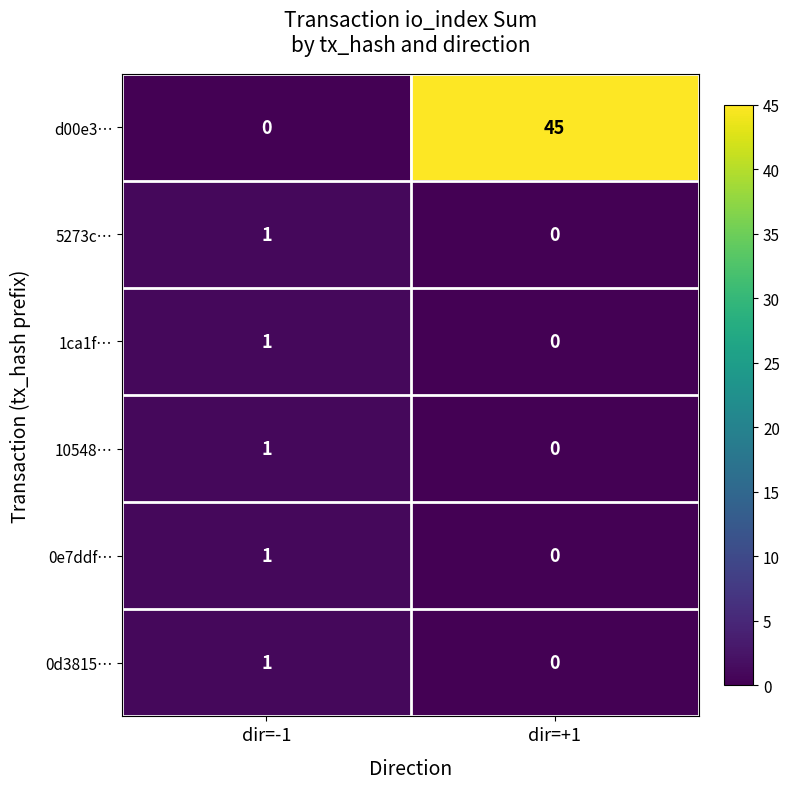

Reading left to right, extract all data points from this chart.

d00e3…: 0	45
5273c…: 1	0
1ca1f…: 1	0
10548…: 1	0
0e7ddf…: 1	0
0d3815…: 1	0